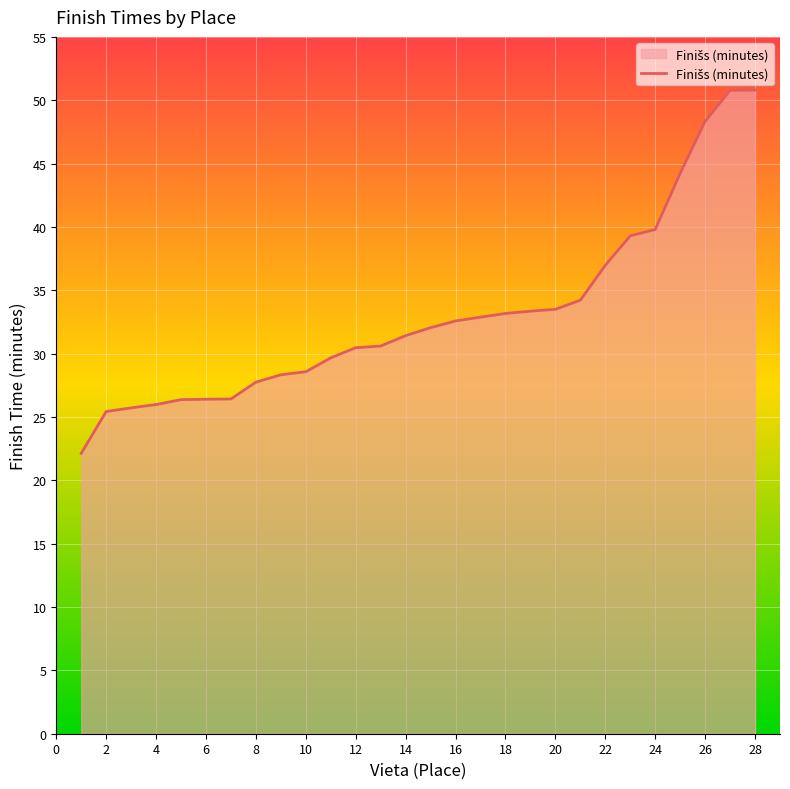

Does the chart have visible grid lines?

Yes